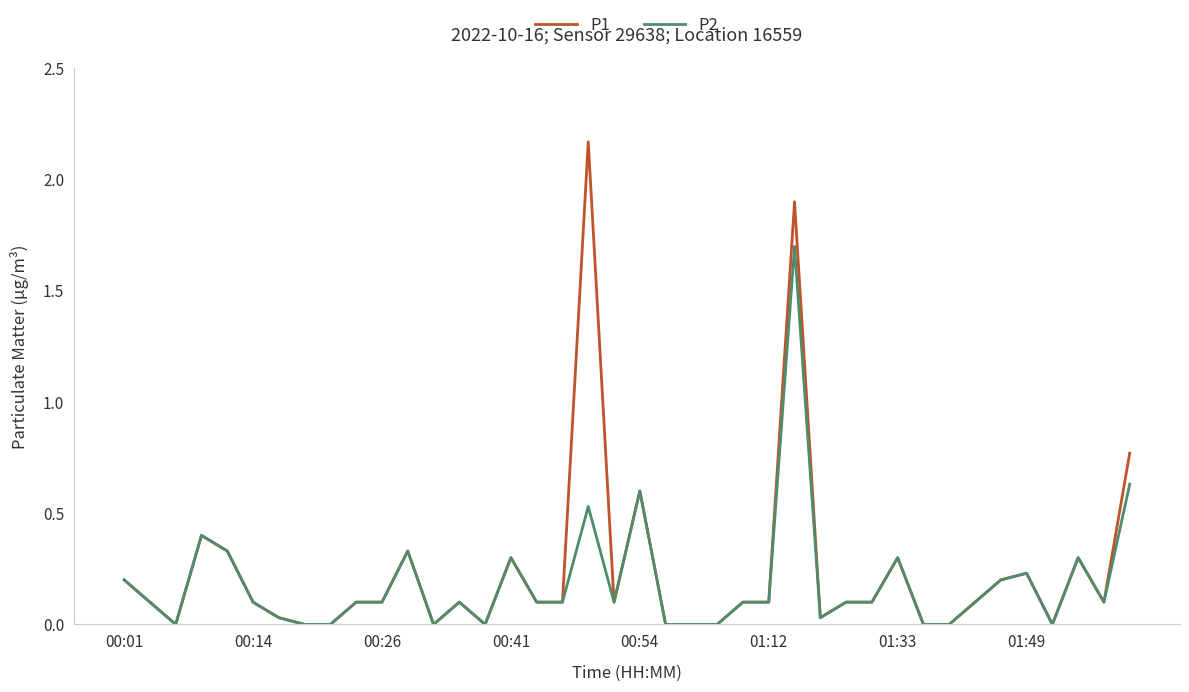

Rank the series by their maximum value, from lowest to highest.

P2, P1